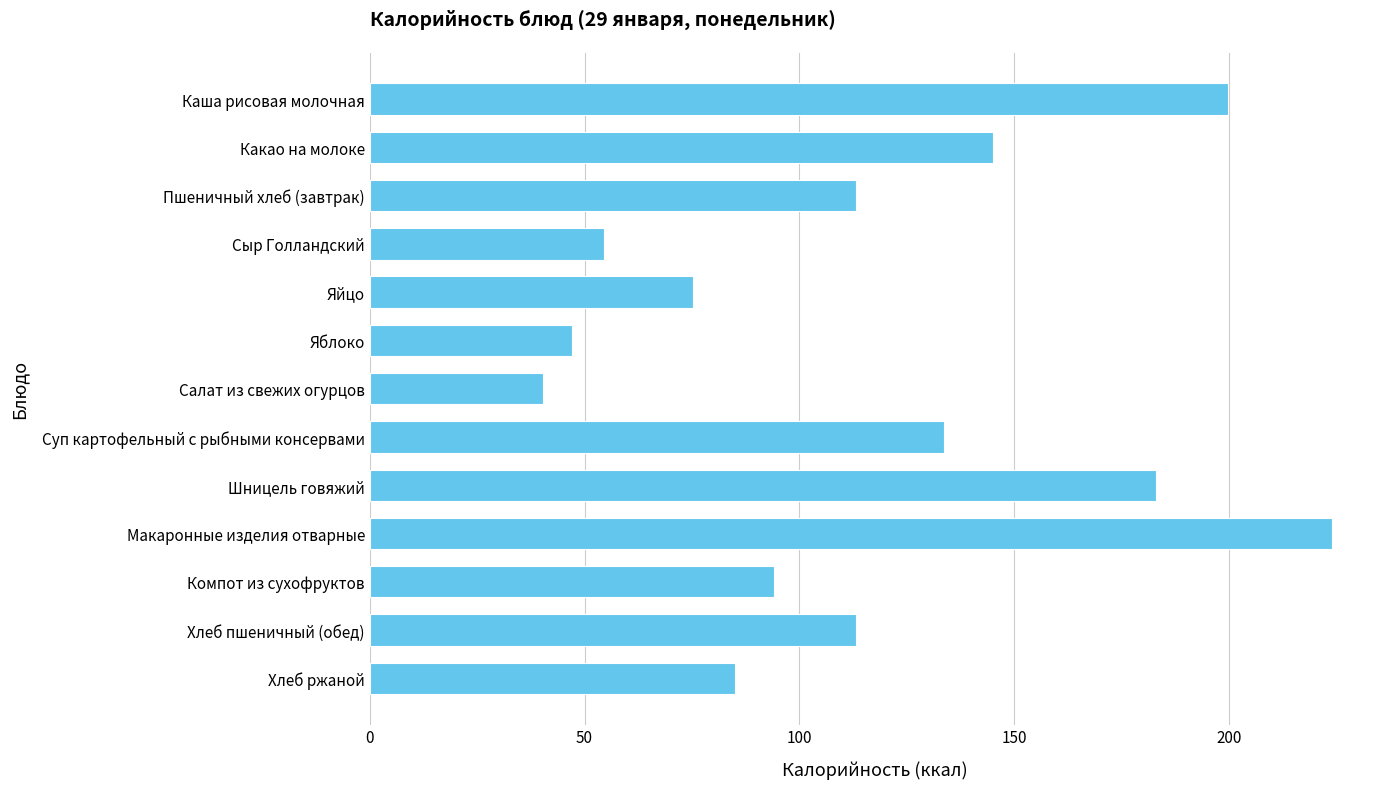

What is the difference between the maximum and minimum values?

183.6